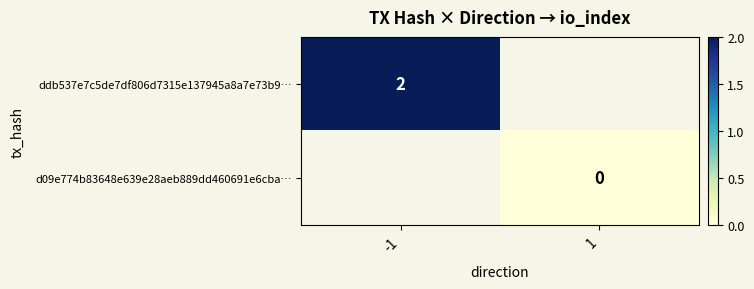

Is it true that ddb537e7c5de7df806d7315e137945a8a7e73b9… equals 1 at -1?

False